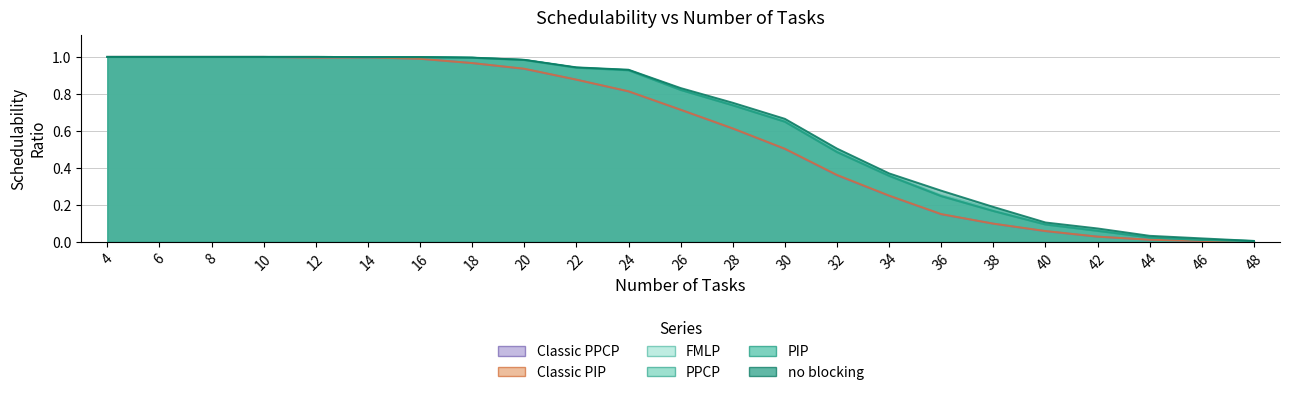

What is the difference between the maximum and second lowest values in the FMLP series?

1.0